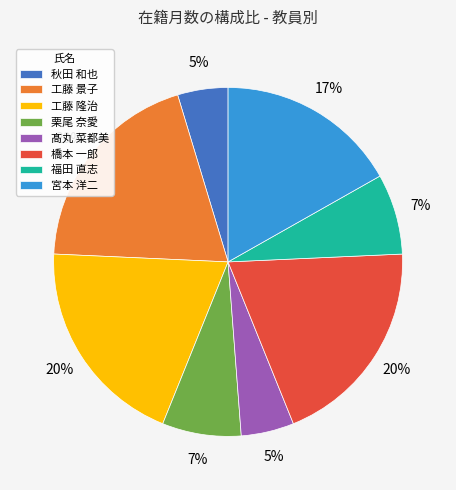

Between 宮本 洋二 and 秋田 和也, which is larger?

宮本 洋二